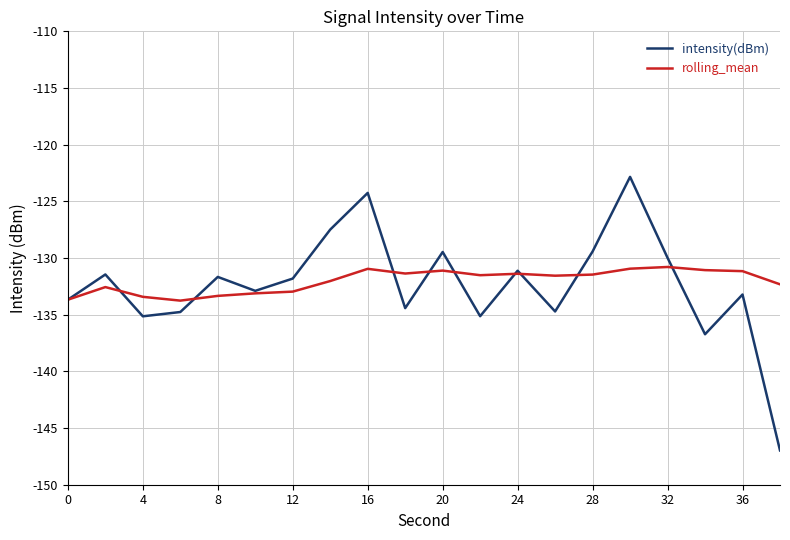

True or false: rolling_mean has more than 2 points higher than both neighbors.

True